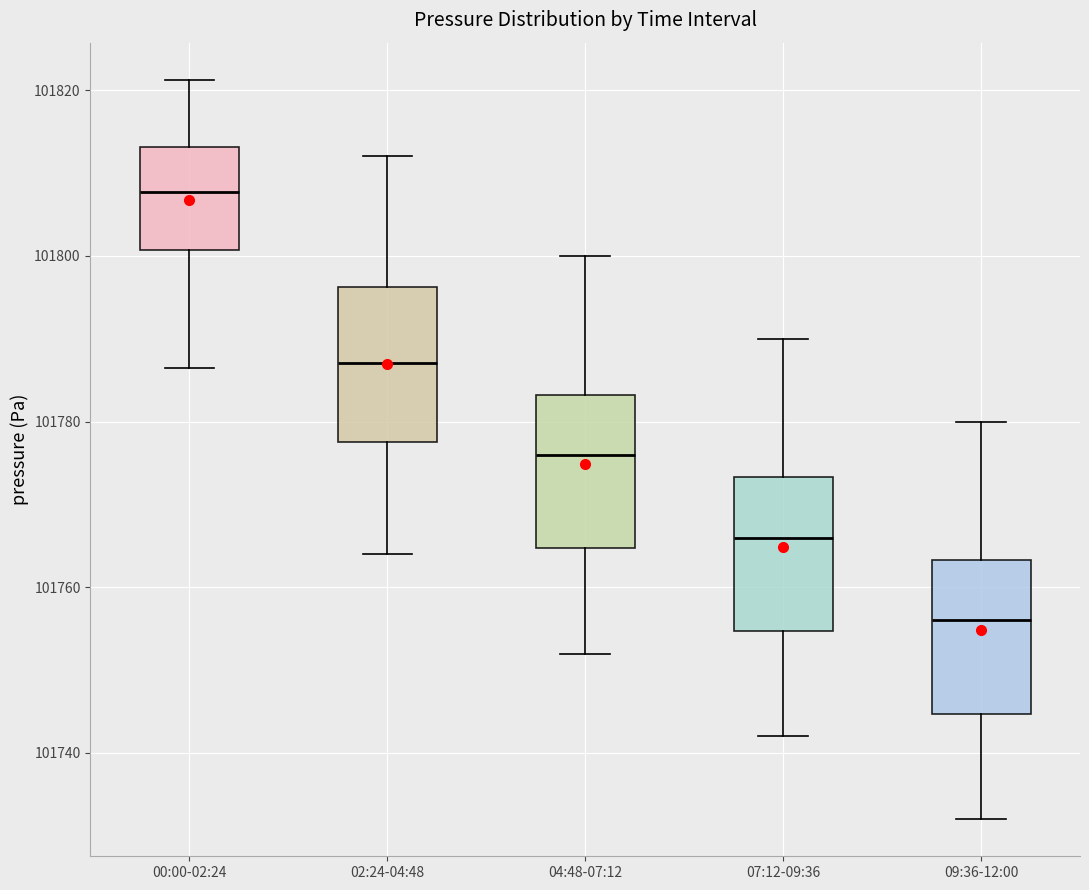

Which box has the lowest median line?

09:36-12:00